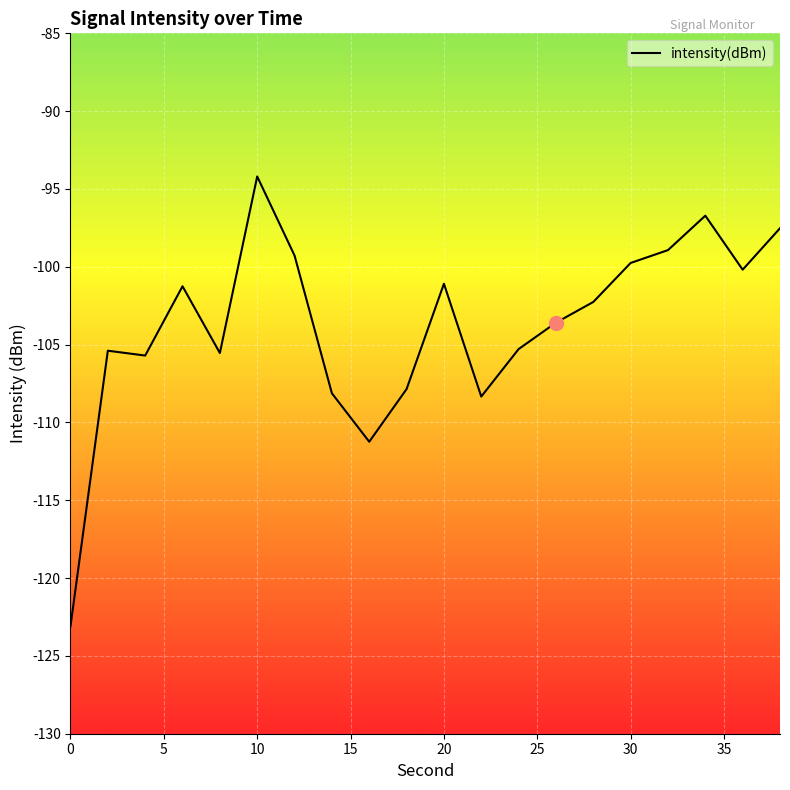

What is the minimum value shown in the chart?

-123.1